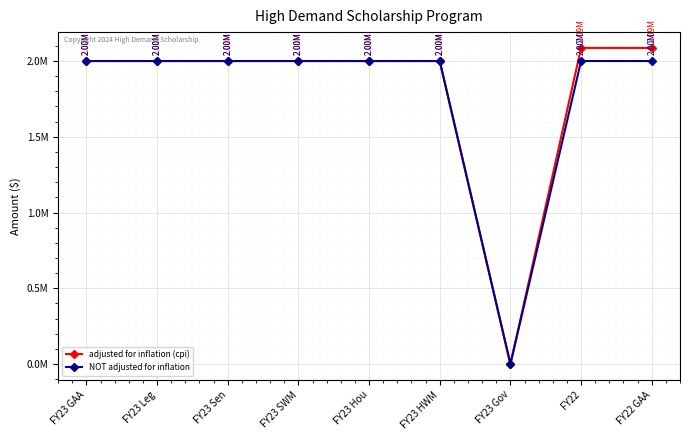

What are all the series names shown in the legend?

adjusted for inflation (cpi), NOT adjusted for inflation